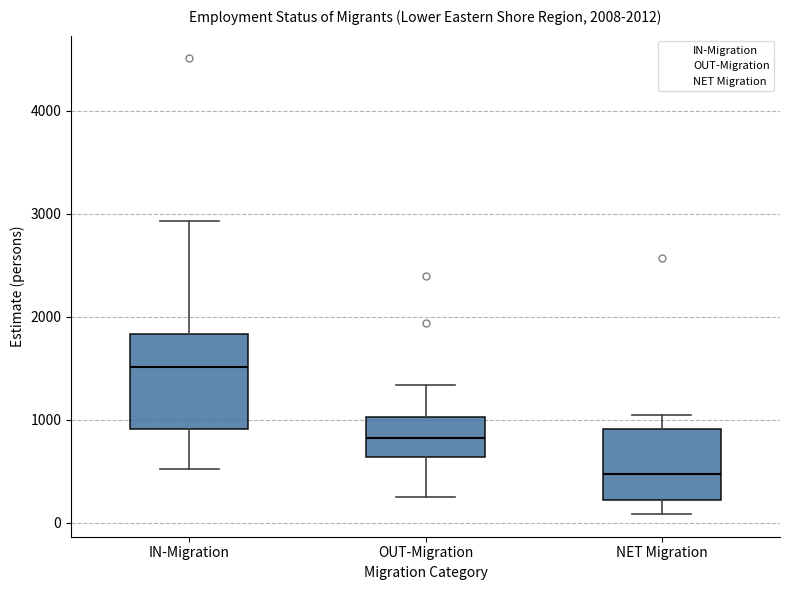

Which box is the tallest, from its lower edge to its upper edge?

IN-Migration